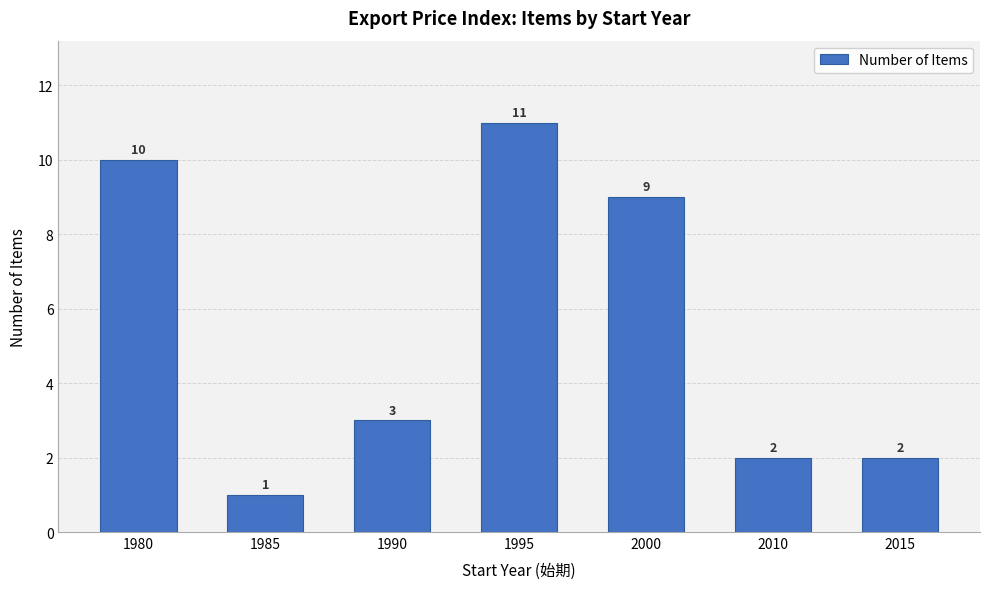

Approximately how many times larger is the value at 1980 compared to 2015?

5.0